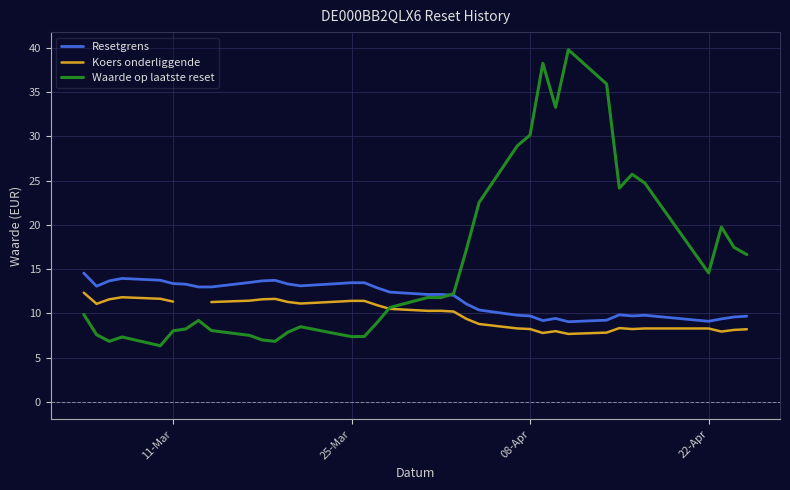

True or false: Waarde op laatste reset and Koers onderliggende intersect in this chart.

True